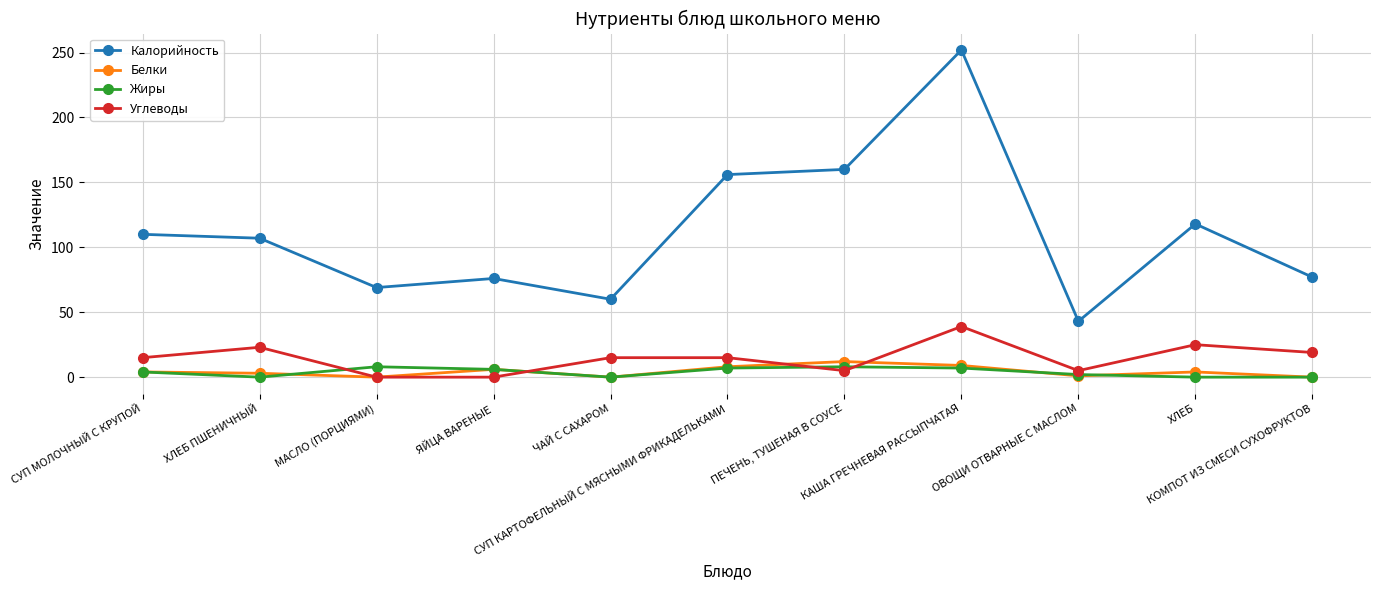

In Жиры, how many points are higher than both neighbors (excluding endpoints)?

2